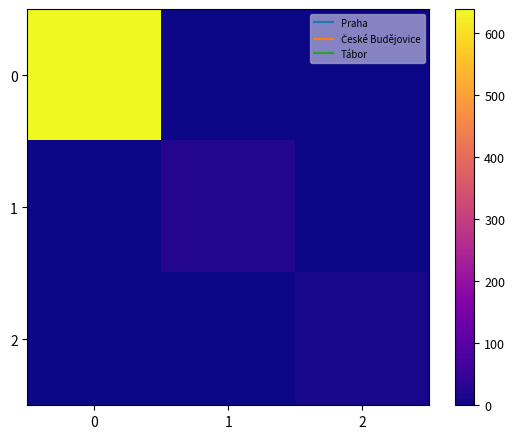

Reading left to right, what are all the values shown in this chart?

0: 0=639	1=0	2=0
1: 0=0	1=23	2=0
2: 0=0	1=0	2=12